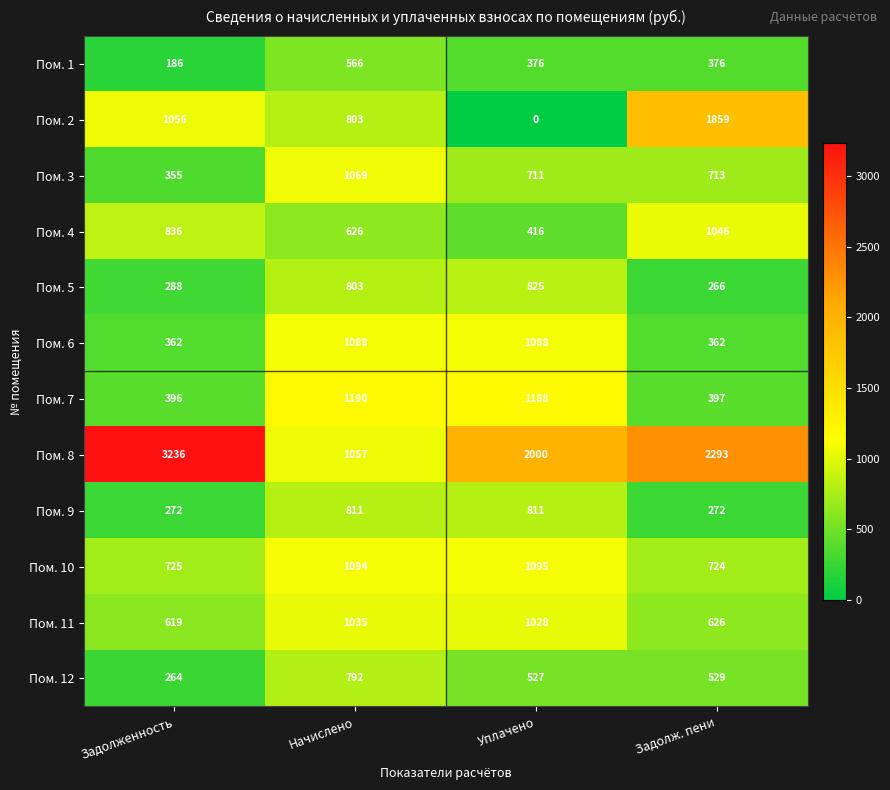

Which series has the largest range (max minus min)?

Пом. 8